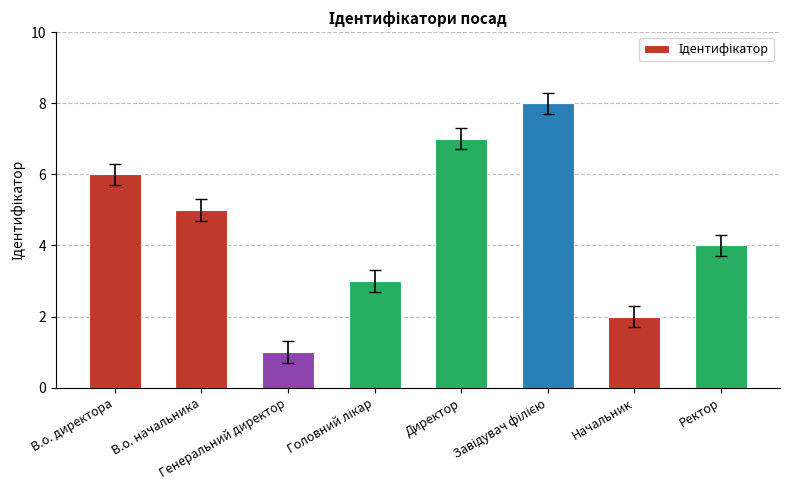

What is the difference between the maximum and minimum values?

7